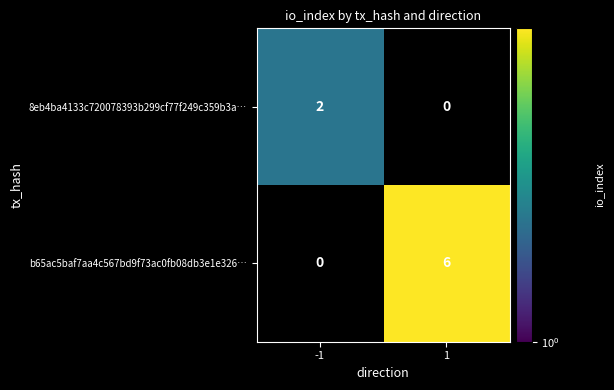

What is the sum of the b65ac5baf7aa4c567bd9f73ac0fb08db3e1e326… values at 1 and -1?

6